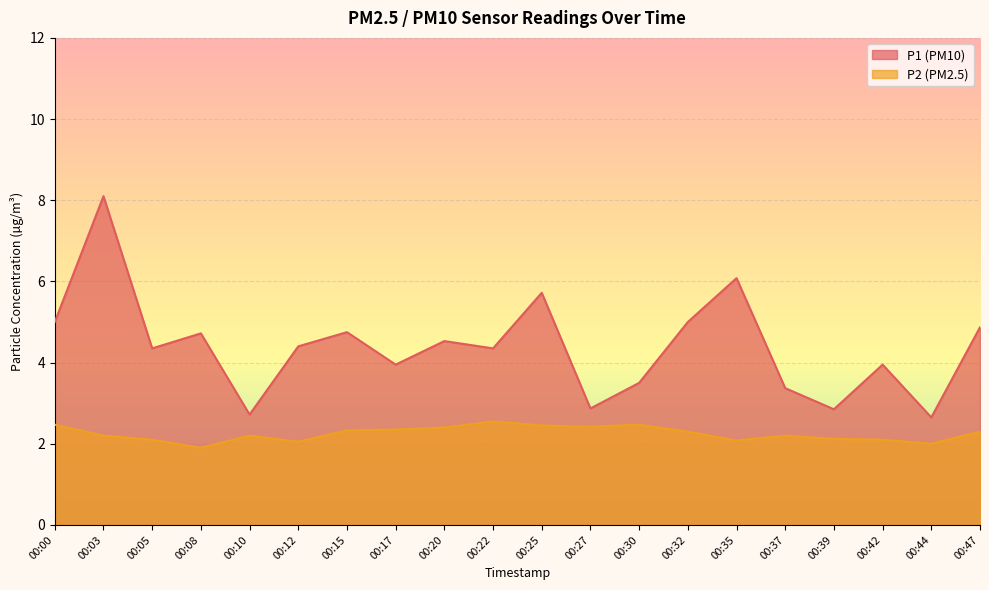

True or false: P1 and P2 cross at least once.

False